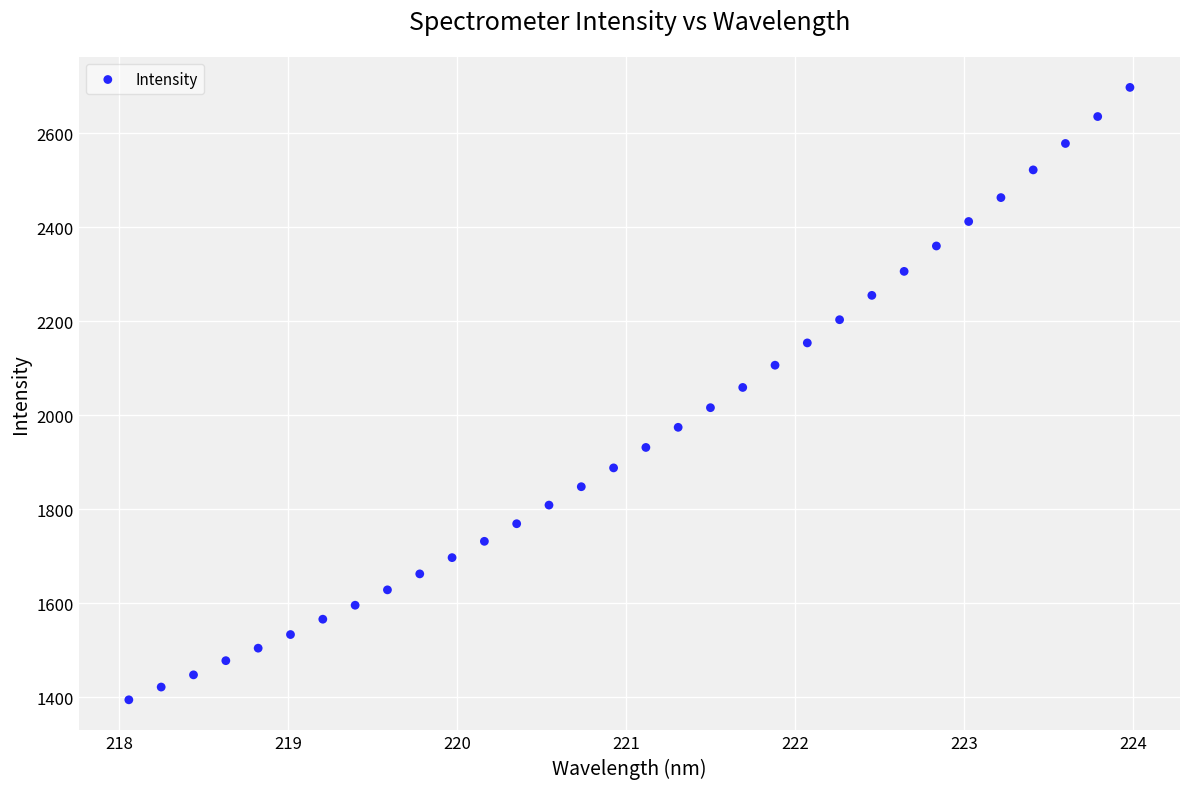

What is the range of X values (max minus min)?

5.9